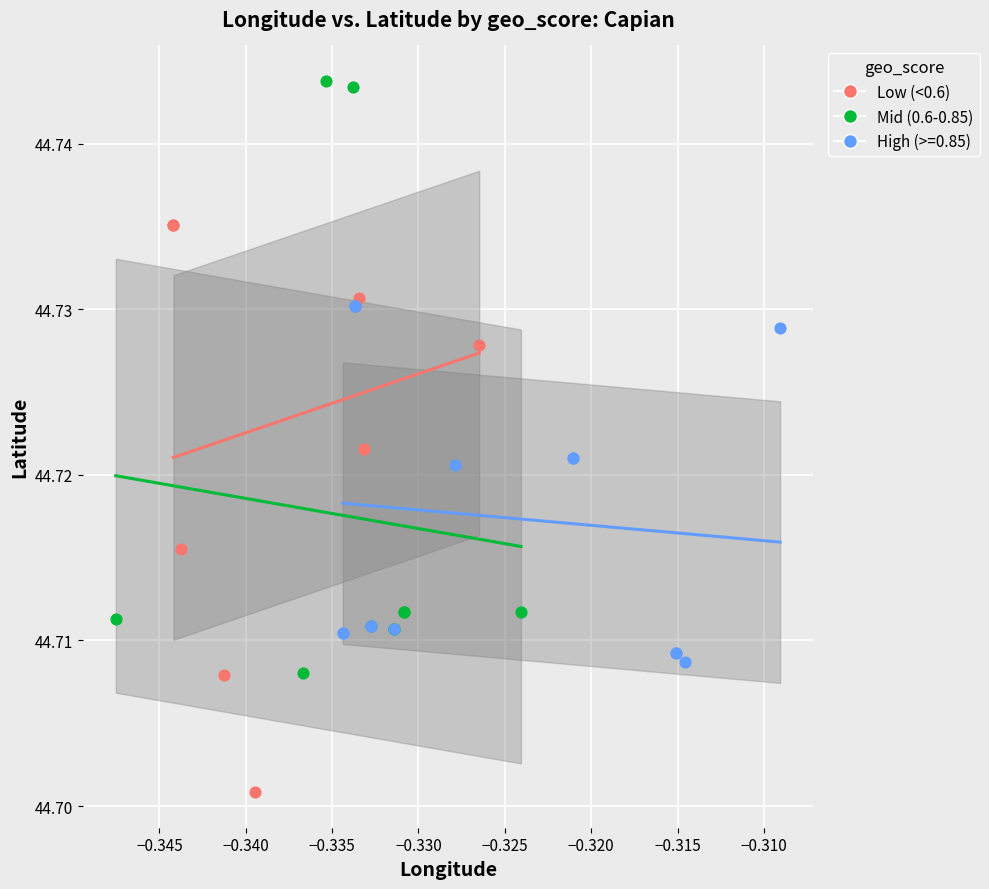

What are all the series names shown in the legend?

Low (<0.6), Mid (0.6-0.85), High (>=0.85)